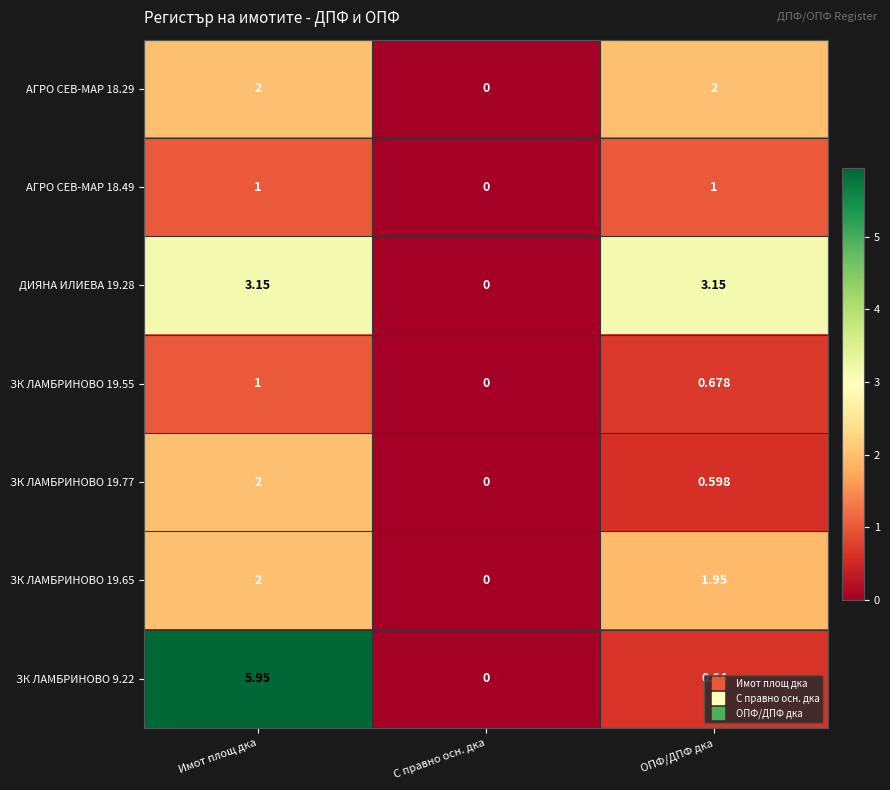

Is the value of ЗК ЛАМБРИНОВО 19.55 at С правно осн. дка greater than the value of АГРО СЕВ-МАР 18.49 at ОПФ/ДПФ дка?

No